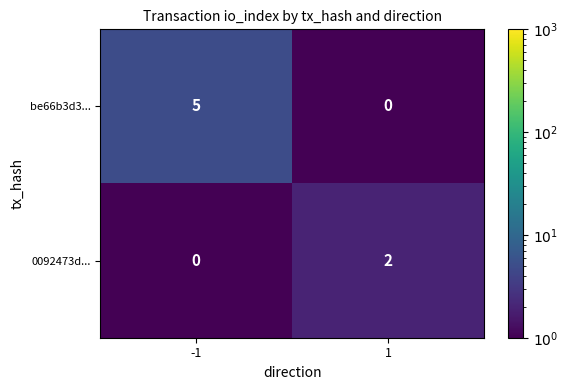

How many categories are shown in the chart?

2